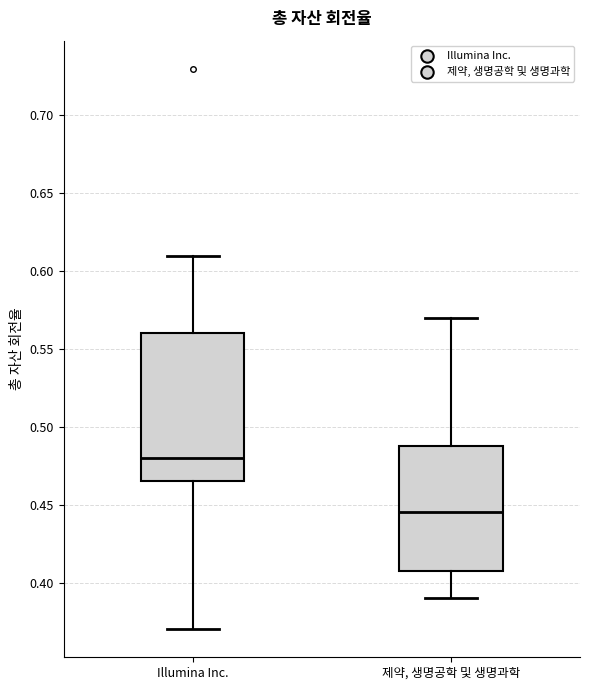

Where is the upper edge of the box for 제약, 생명공학 및 생명과학 on the y-axis? The values are not printed on the chart, so give them approximately, as read against the axis.

0.490